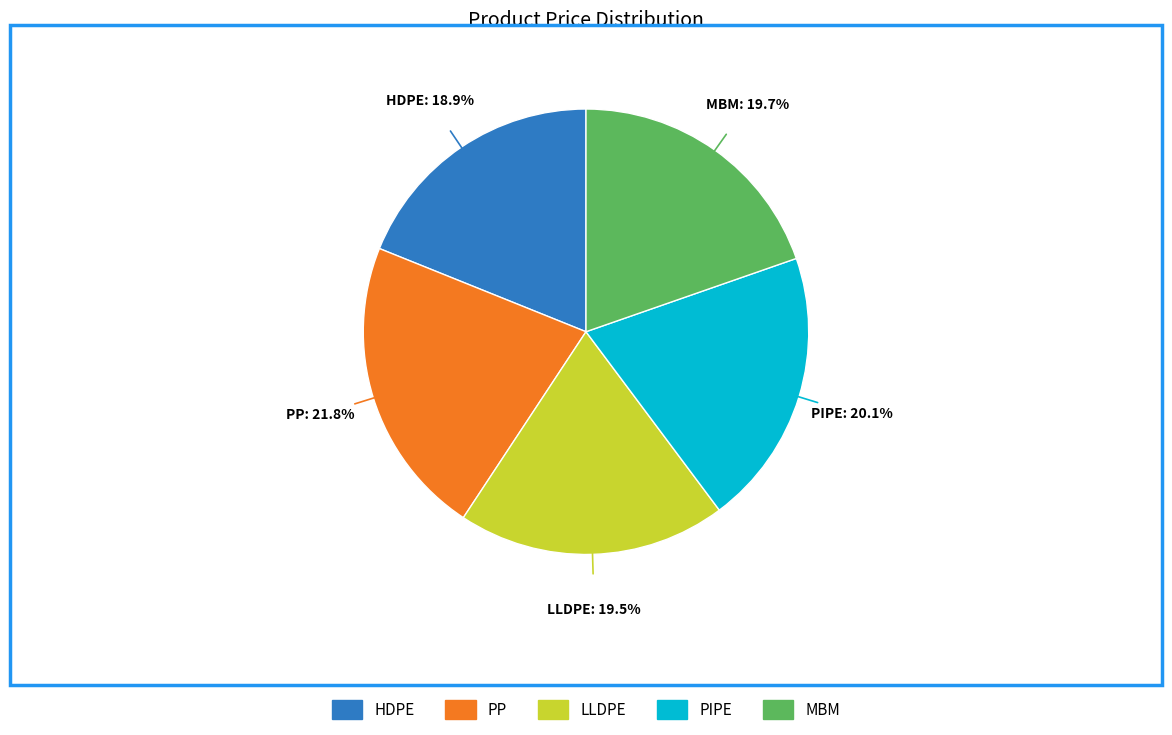

How many segments does this pie chart have?

5